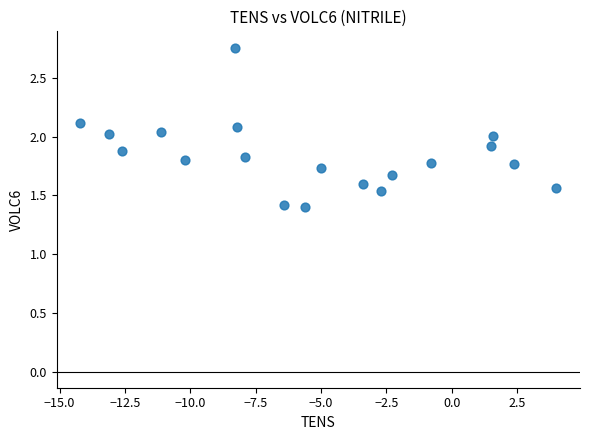

What is the range of Y values (max minus min)?

1.4